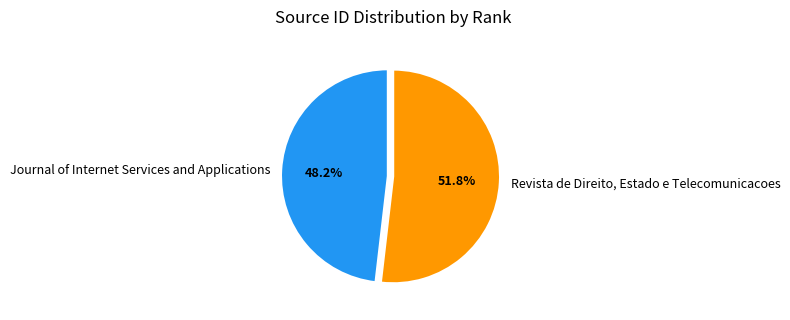

True or false: Revista de Direito, Estado e Telecomunicacoes accounts for 39% of the total.

False